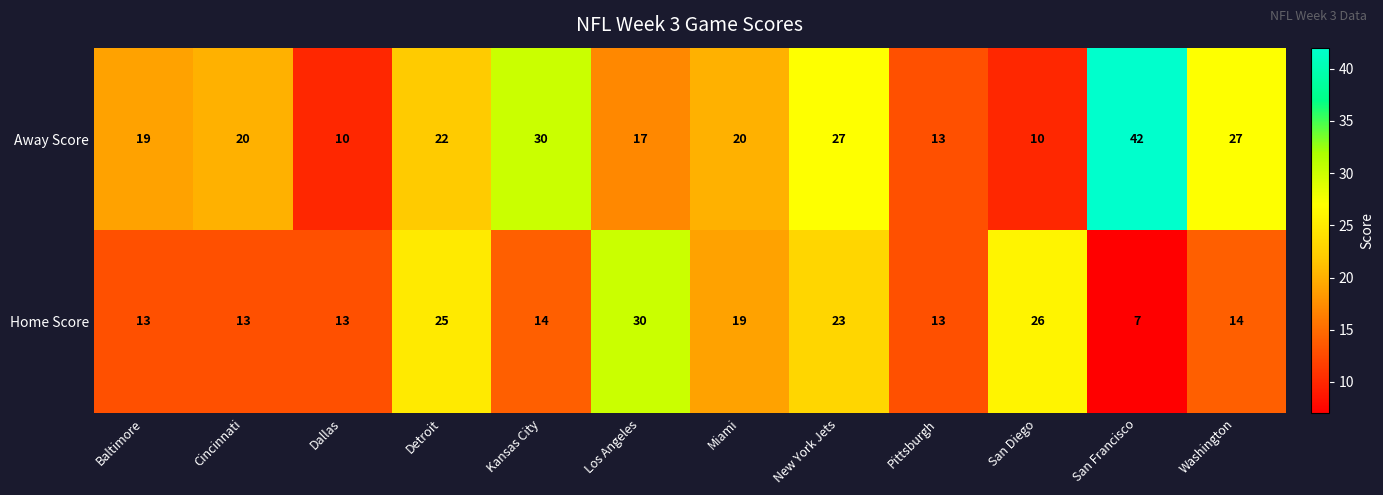

How many series are shown in this chart?

2